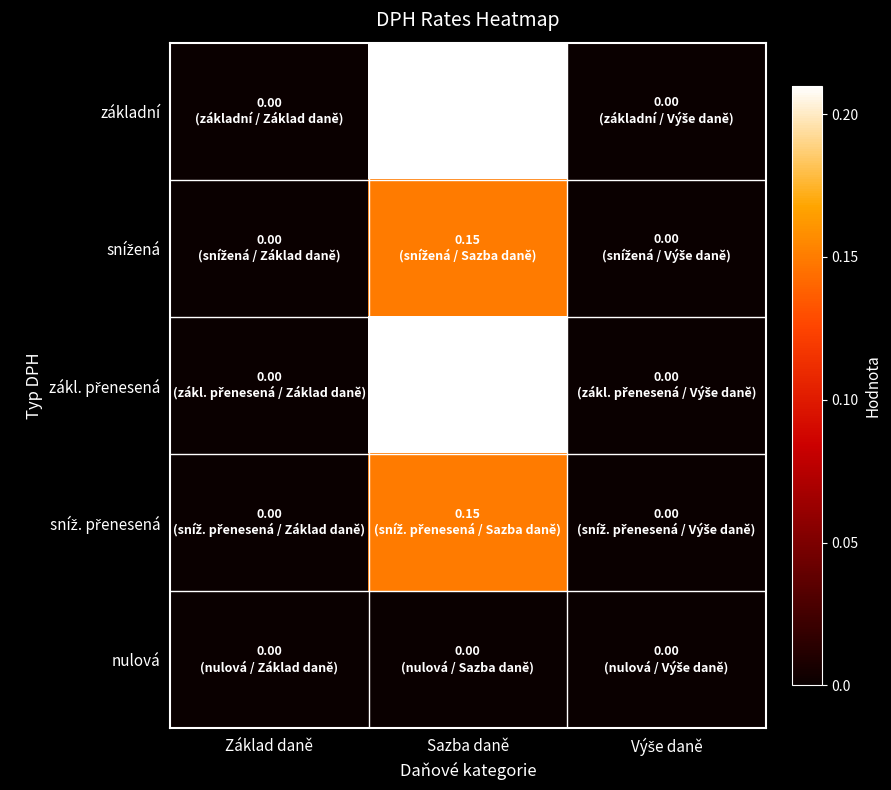

How many categories are shown in the chart?

3